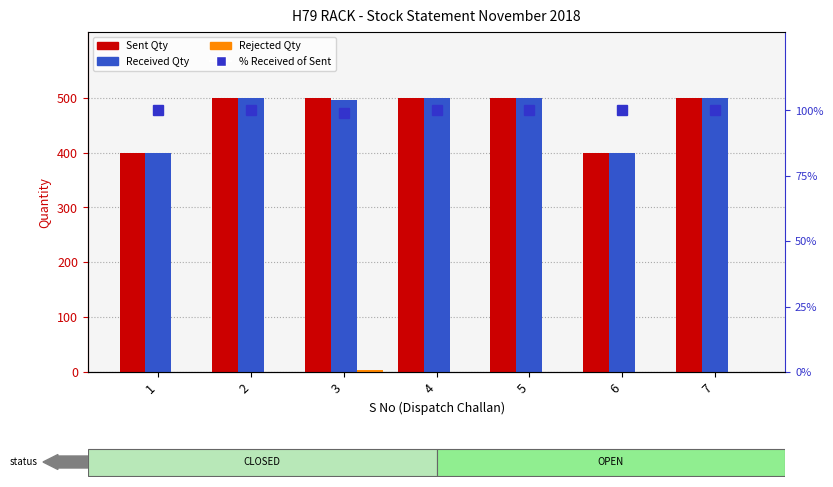

Is it true that Rejected Qty equals 1.0 at 3?

False